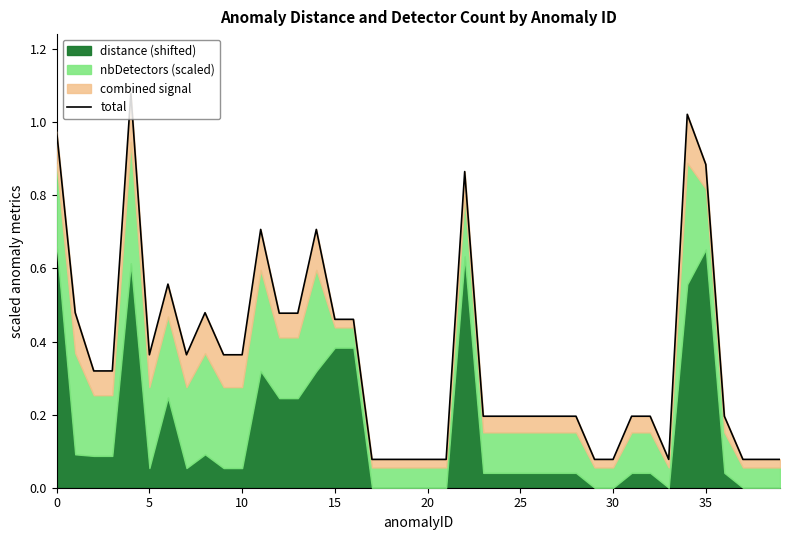

Reading left to right, extract all data points from this chart.

1.0	0.5	0.3	0.3	1.1	0.4	0.6	0.4	0.5	0.4	0.4	0.7	0.5	0.5	0.7	0.5	0.5	0.1	0.1	0.1	0.1	0.1	0.9	0.2	0.2	0.2	0.2	0.2	0.2	0.1	0.1	0.2	0.2	0.1	1.0	0.9	0.2	0.1	0.1	0.1